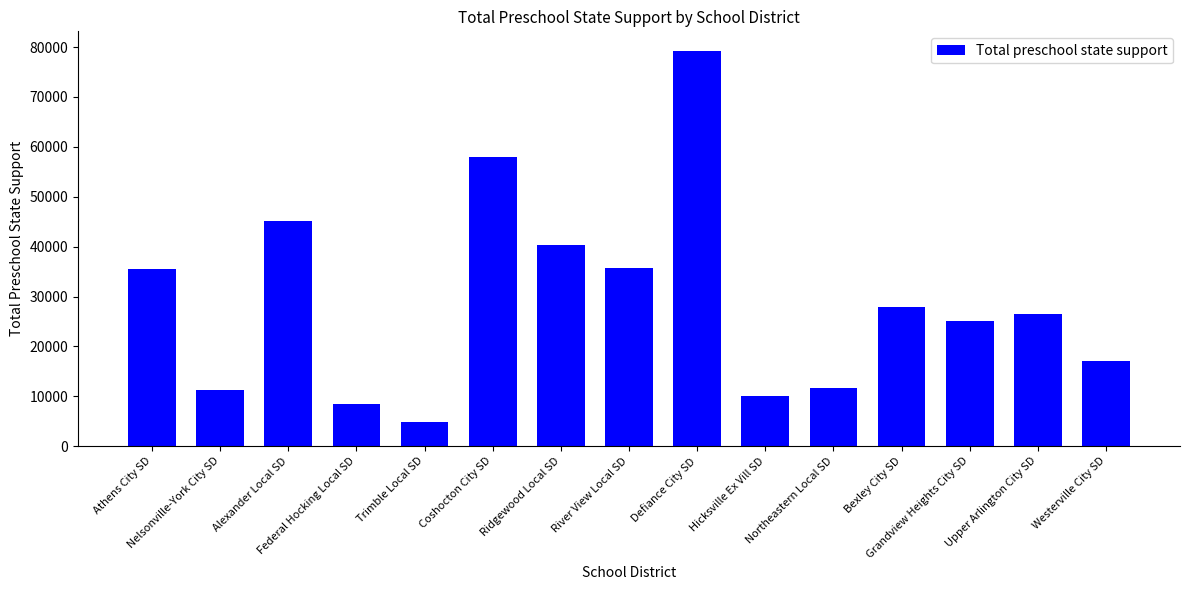

What is the maximum value shown in the chart?

79199.5